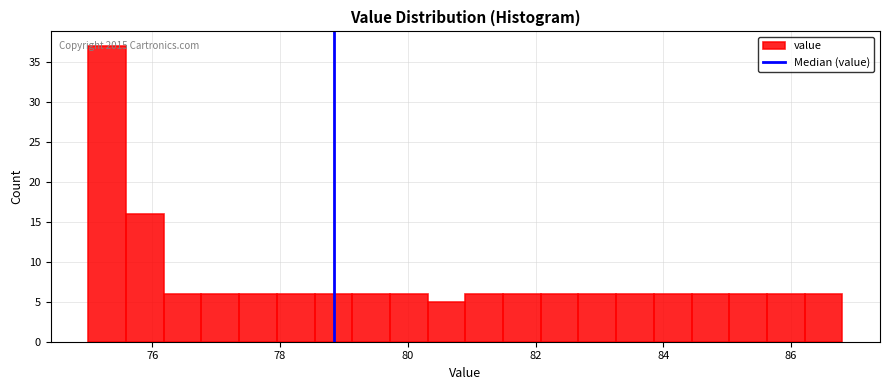

Around what value on the x-axis is the tallest bar? Give the approximate position of its centre, as read against the axis.

75.2